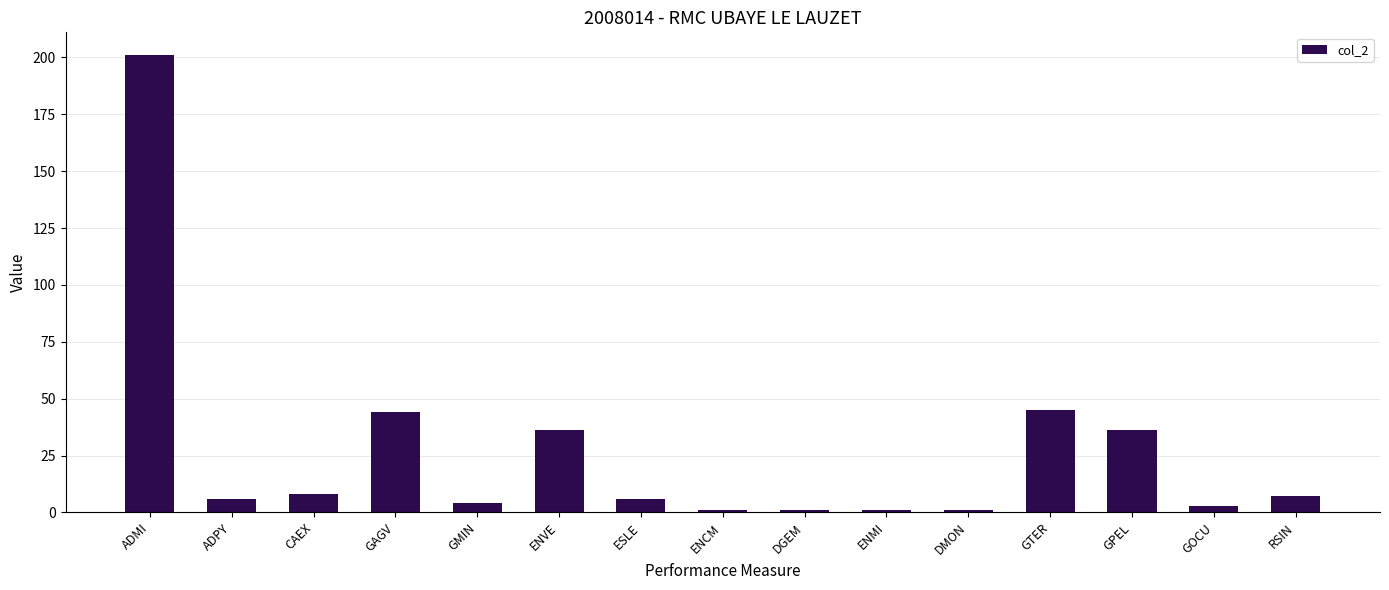

At which label does the data first exceed 6?

ADMI